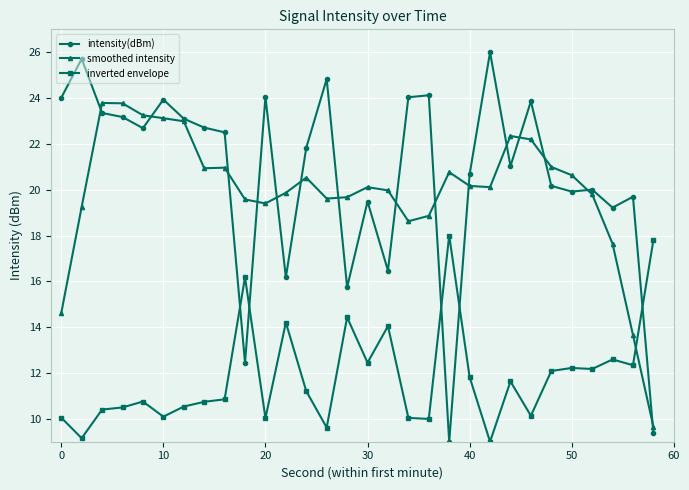

Rank the series by their maximum value, from lowest to highest.

inverted envelope, smoothed intensity, intensity(dBm)